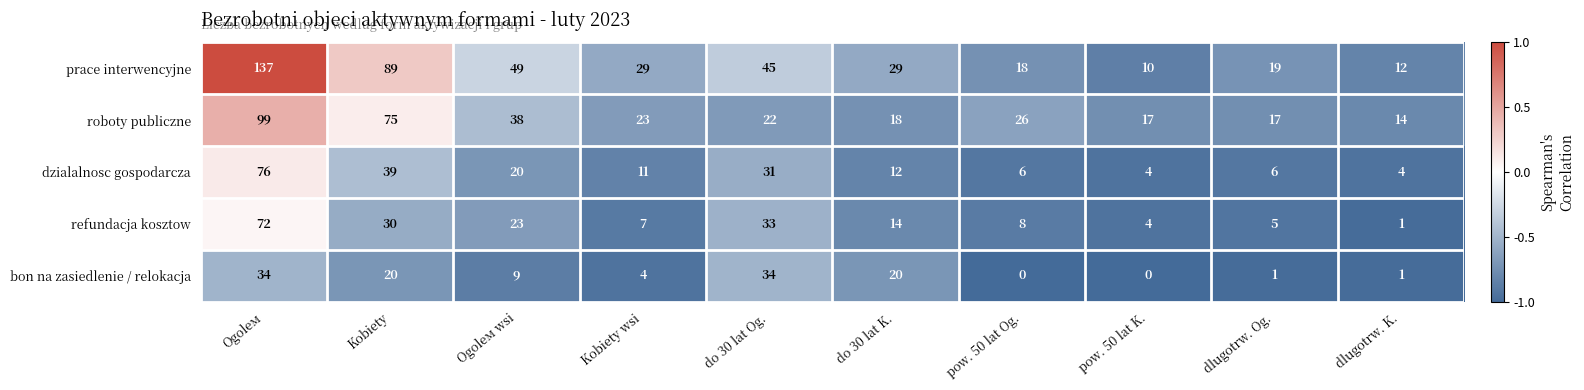

What is the maximum value for refundacja kosztow?

72